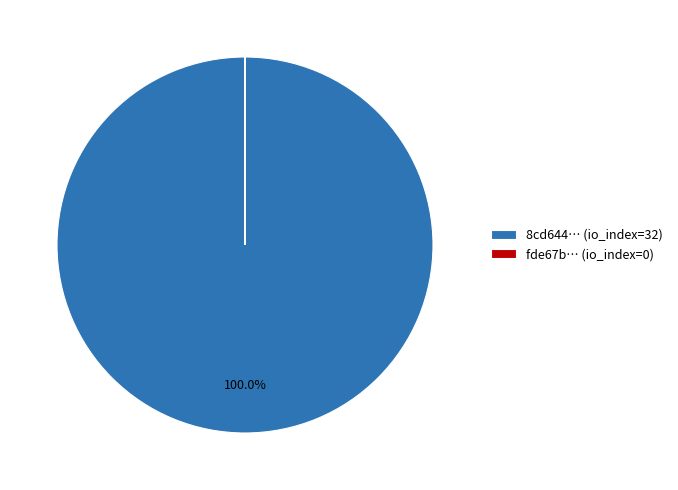

What is the majority slice?

8cd644… (io_index=32)